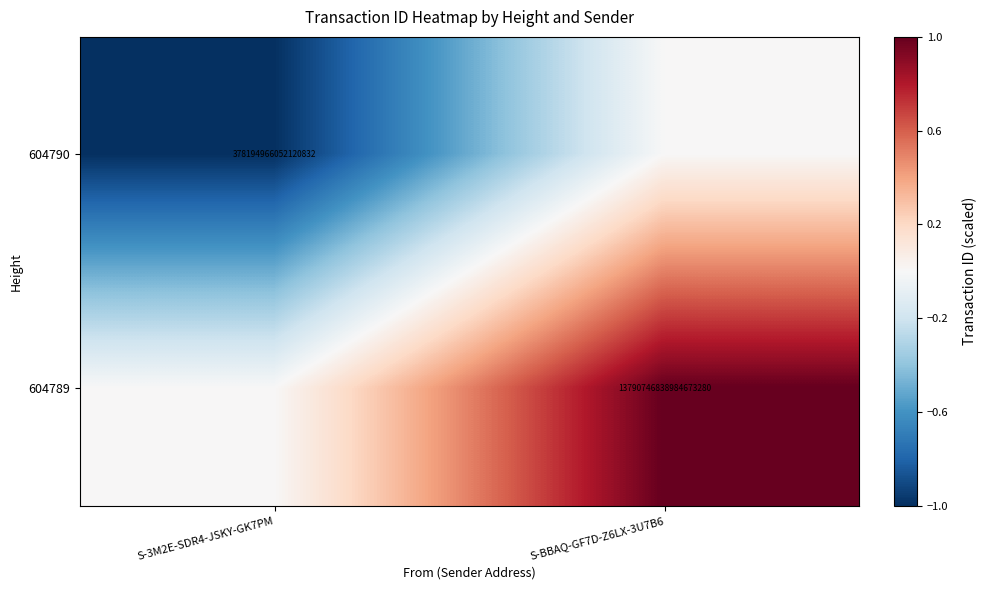

Between S-3M2E-SDR4-JSKY-GK7PM and S-BBAQ-GF7D-Z6LX-3U7B6, which is larger?

S-BBAQ-GF7D-Z6LX-3U7B6